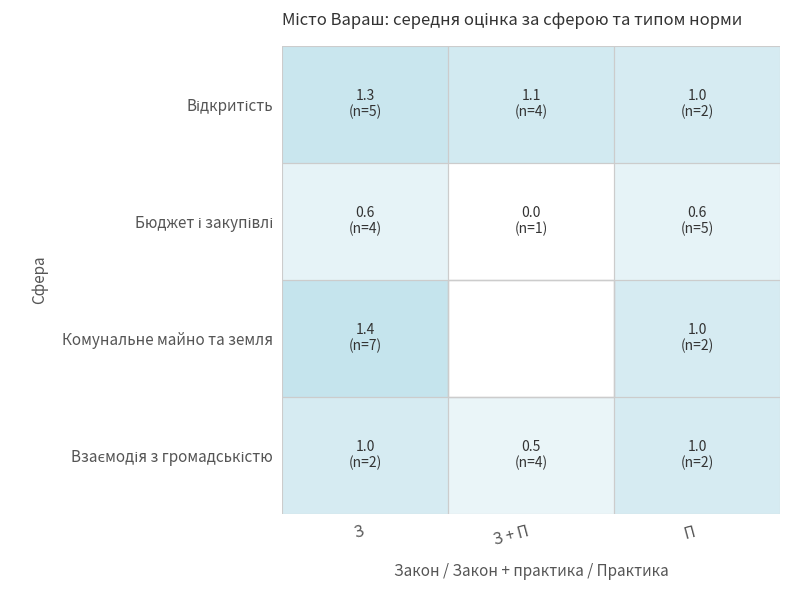

How many distinct data groups are displayed?

4